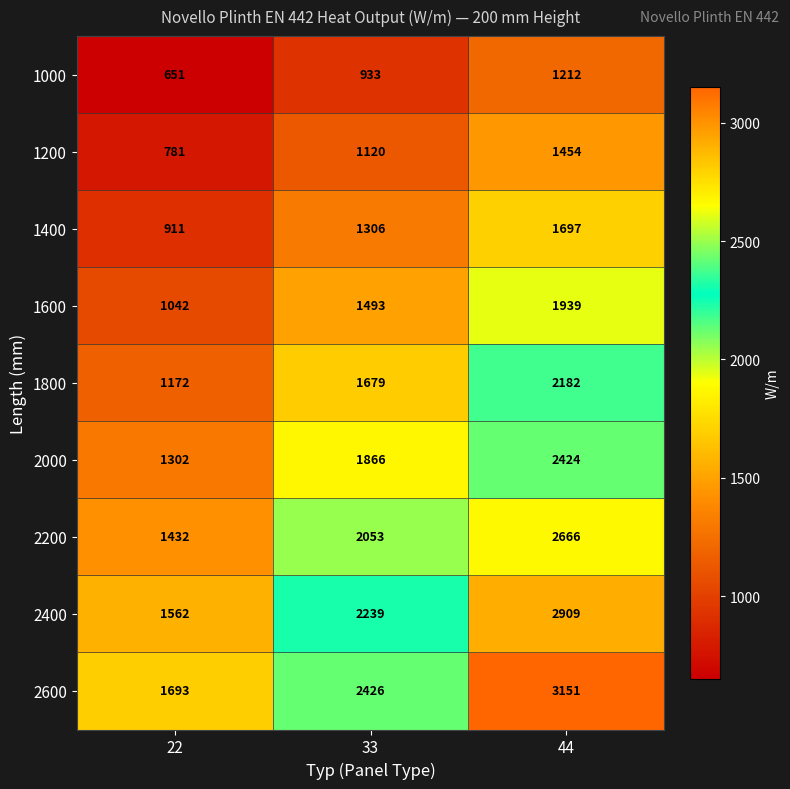

Count the number of categories in the chart.

3